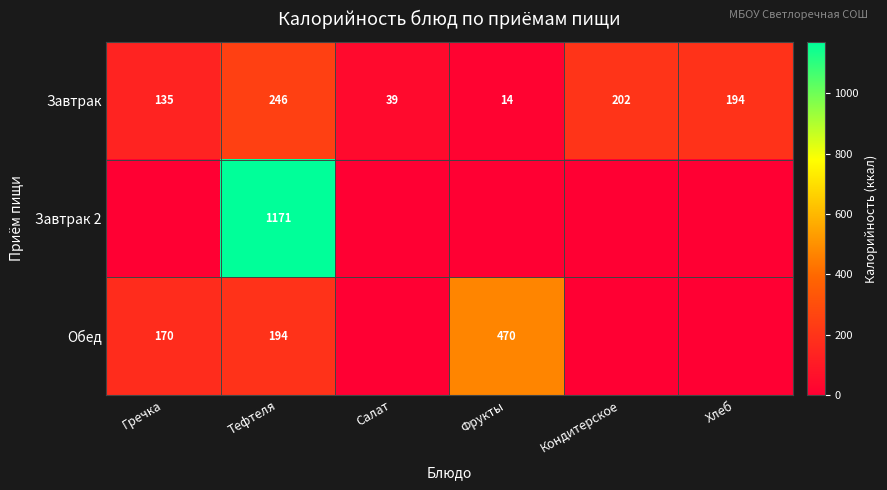

The value of Обед at Фрукты is 470. True or false?

True